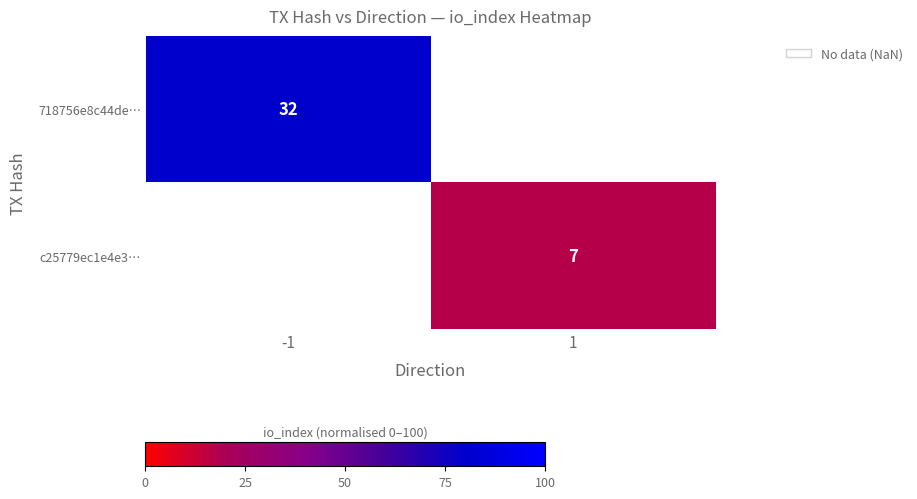

The 718756e8c44de… series shows 32 at -1. True or false?

True